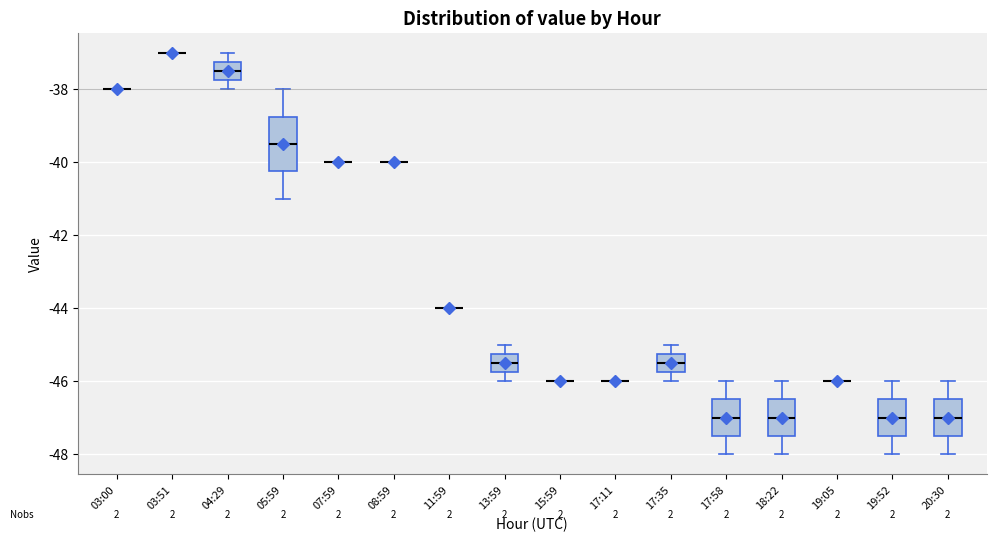

Reading left to right, read every box against the y-axis: the position of its median line, the range the box covers, and the ends of its whiskers. The values are not printed on the chart, so give them approximately, as read against the axis.

03:00: box collapsed to a line at -38.0, whiskers -38.0 to -38.0
03:51: box collapsed to a line at -37.0, whiskers -37.0 to -37.0
04:29: median -37.4, box -37.8 to -37.2, whiskers -38.0 to -37.0
05:59: median -39.4, box -40.2 to -38.8, whiskers -41.0 to -38.0
07:59: box collapsed to a line at -40.0, whiskers -40.0 to -40.0
08:59: box collapsed to a line at -40.0, whiskers -40.0 to -40.0
11:59: box collapsed to a line at -44.0, whiskers -44.0 to -44.0
13:59: median -45.4, box -45.8 to -45.2, whiskers -46.0 to -45.0
15:59: box collapsed to a line at -46.0, whiskers -46.0 to -46.0
17:11: box collapsed to a line at -46.0, whiskers -46.0 to -46.0
17:35: median -45.4, box -45.8 to -45.2, whiskers -46.0 to -45.0
17:58: median -47.0, box -47.4 to -46.4, whiskers -48.0 to -46.0
18:22: median -47.0, box -47.4 to -46.4, whiskers -48.0 to -46.0
19:05: box collapsed to a line at -46.0, whiskers -46.0 to -46.0
19:52: median -47.0, box -47.4 to -46.4, whiskers -48.0 to -46.0
20:30: median -47.0, box -47.4 to -46.4, whiskers -48.0 to -46.0